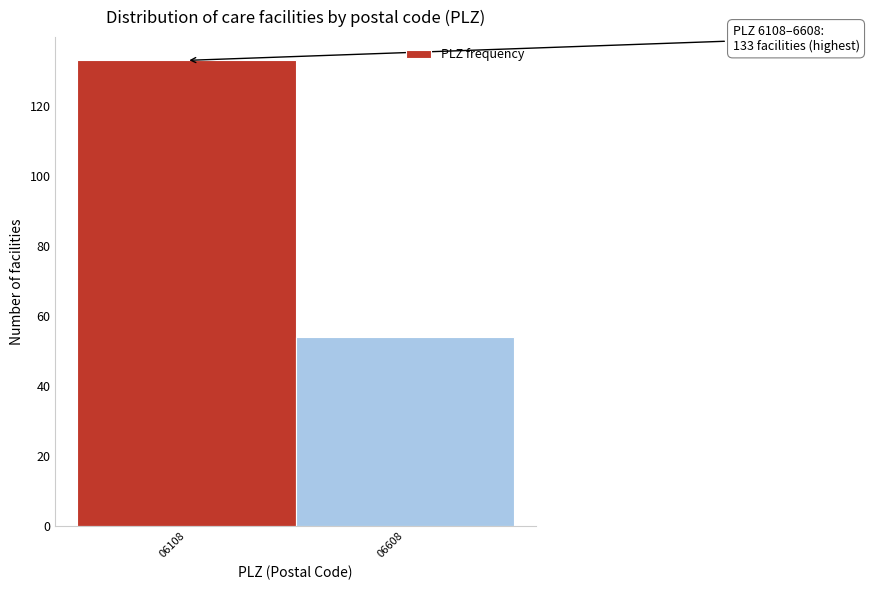

Reading left to right, transcribe all the data shown in this chart.

06108=133	06608=54